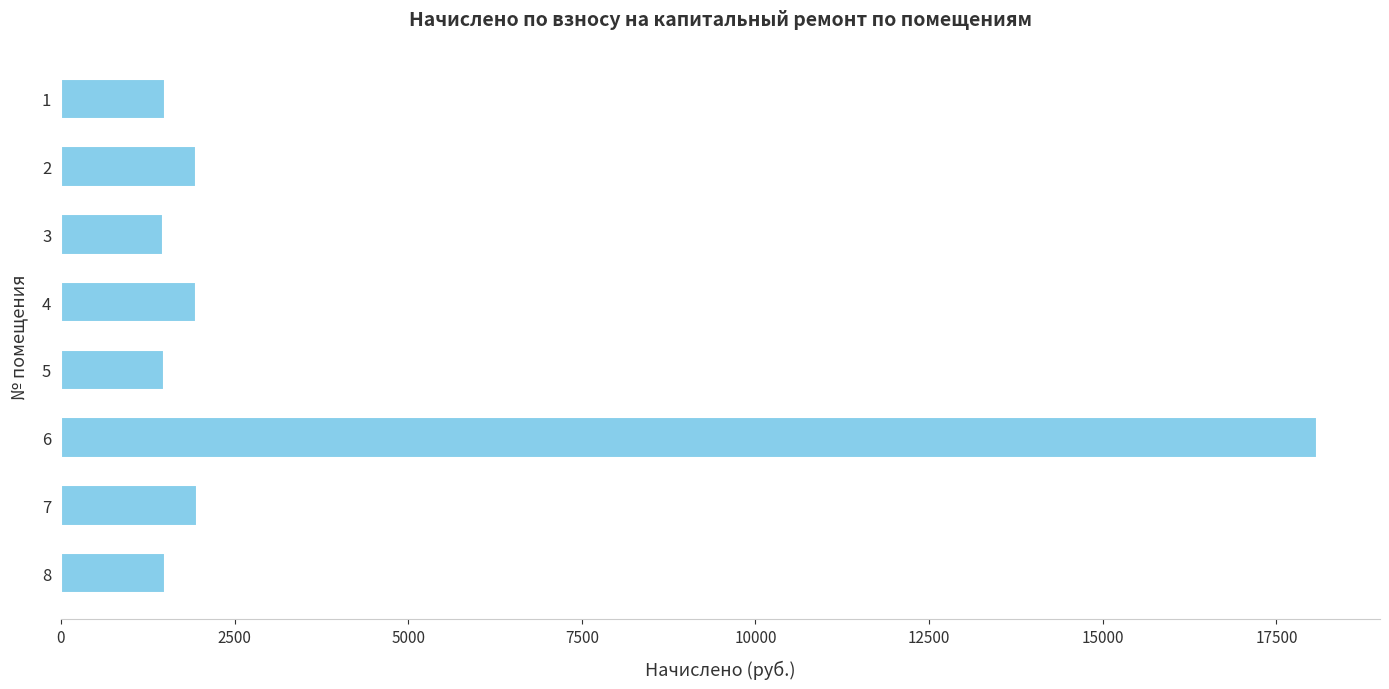

What is the change in value from 5 to 7?

+487.6